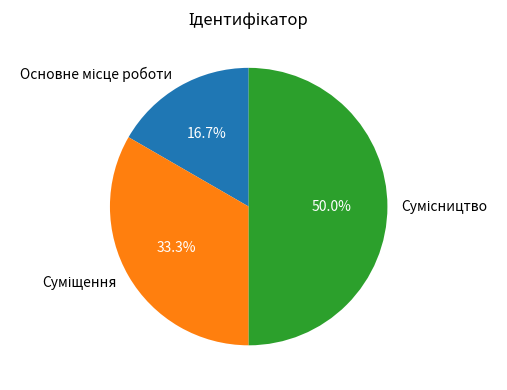

How many segments does this pie chart have?

3